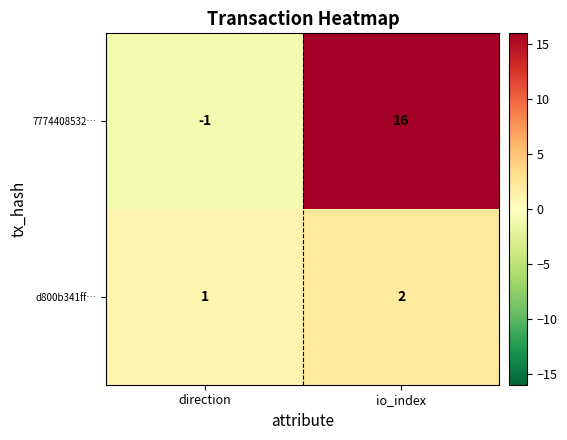

Reading right to left, what are all the values shown in this chart?

7774408532…: io_index=16	direction=-1
d800b341ff…: io_index=2	direction=1